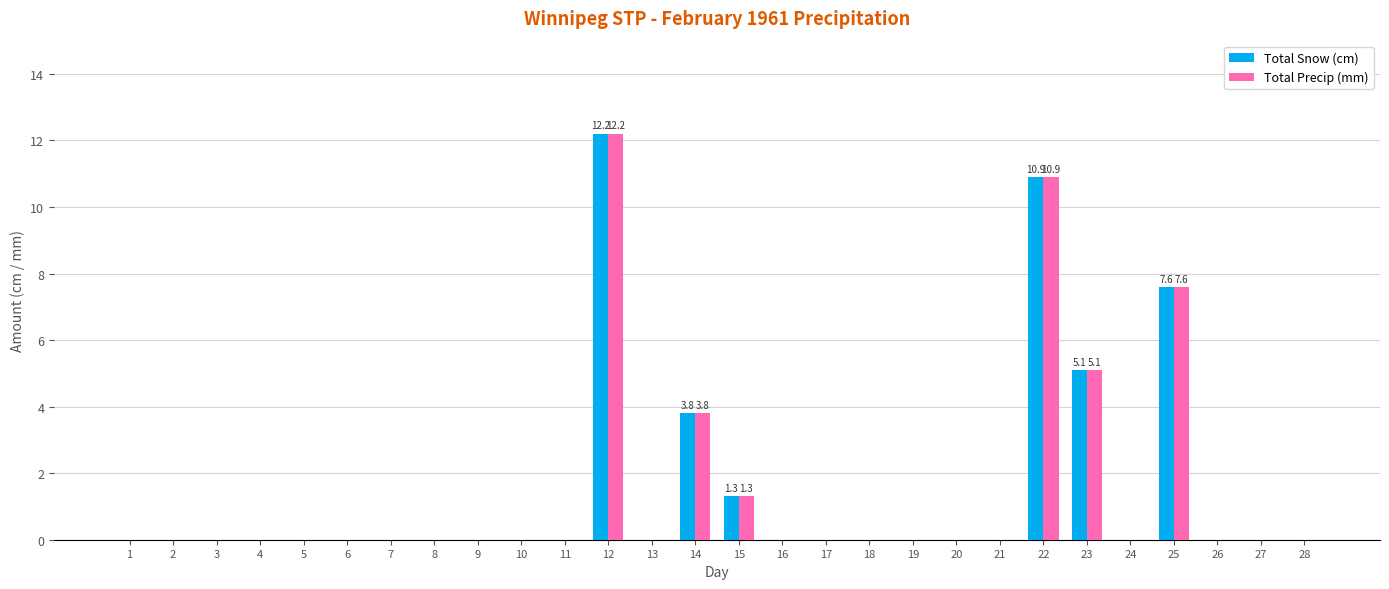

Reading left to right, what are all the values shown in this chart?

Total Snow (cm): 1=0.0	2=0.0	3=0.0	4=0.0	5=0.0	6=0.0	7=0.0	8=0.0	9=0.0	10=0.0	11=0.0	12=12.2	13=0.0	14=3.8	15=1.3	16=0.0	17=0.0	18=0.0	19=0.0	20=0.0	21=0.0	22=10.9	23=5.1	24=0.0	25=7.6	26=0.0	27=0.0	28=0.0
Total Precip (mm): 1=0.0	2=0.0	3=0.0	4=0.0	5=0.0	6=0.0	7=0.0	8=0.0	9=0.0	10=0.0	11=0.0	12=12.2	13=0.0	14=3.8	15=1.3	16=0.0	17=0.0	18=0.0	19=0.0	20=0.0	21=0.0	22=10.9	23=5.1	24=0.0	25=7.6	26=0.0	27=0.0	28=0.0